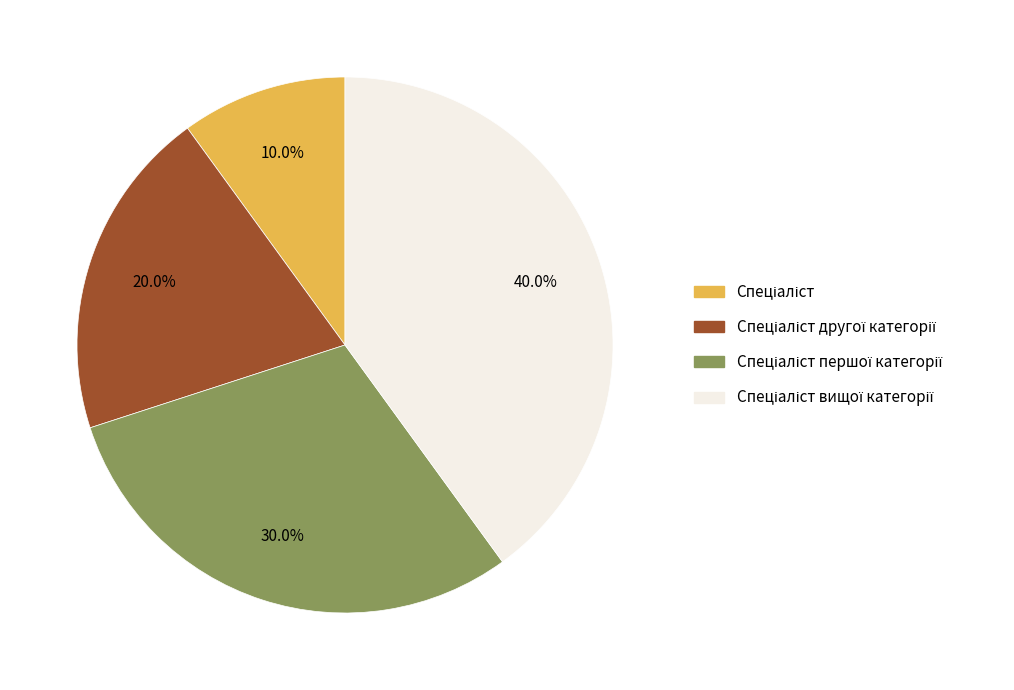

Is there any slice that represents more than half of the pie?

No